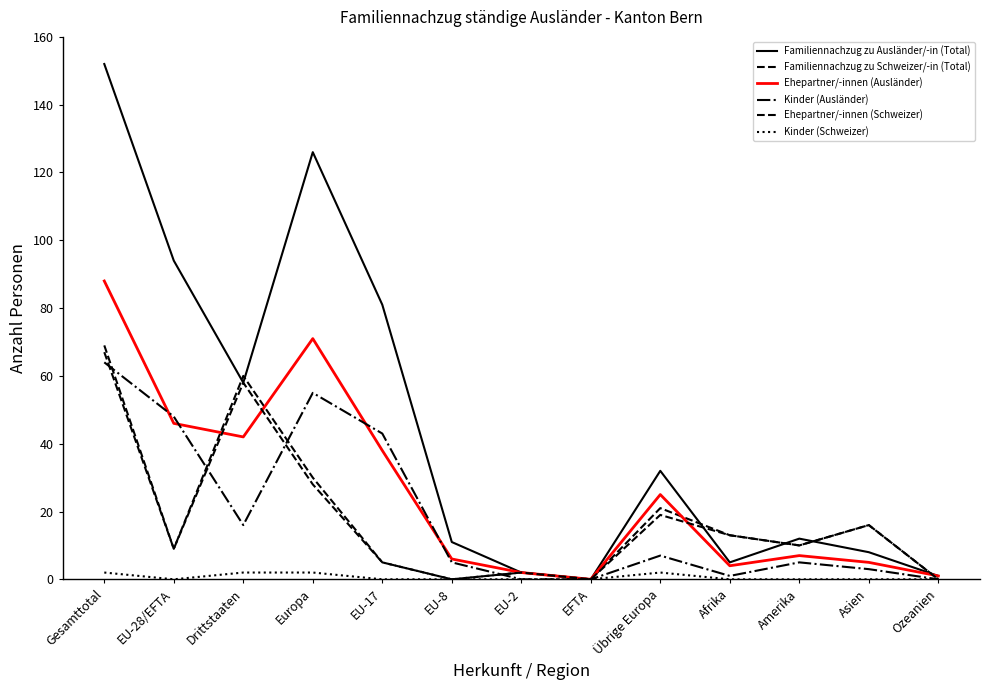

True or false: Familiennachzug zu Schweizer/-in (Total) has more than 1 interior local peaks.

True